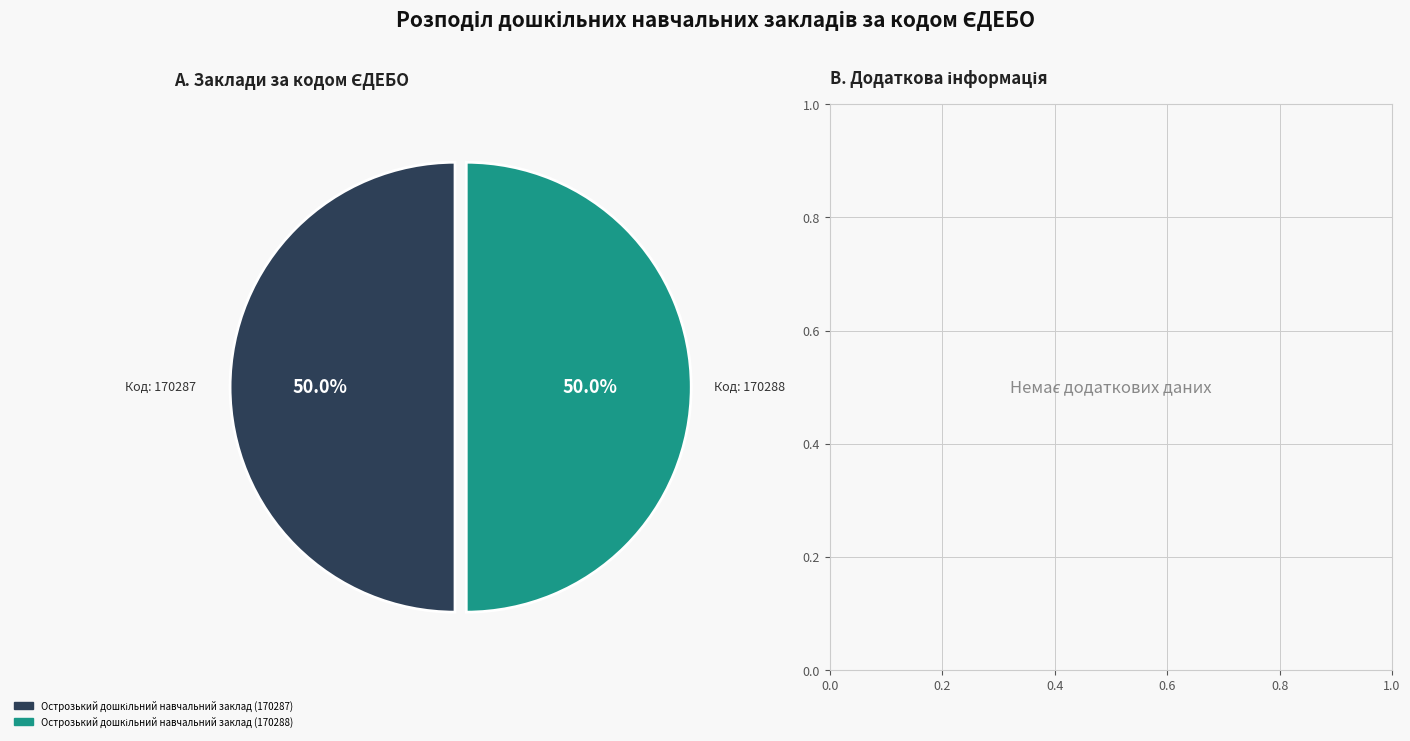

What is the ratio of the value at Острозький дошкільний навчальний заклад (170287) to the value at Острозький дошкільний навчальний заклад (170288)?

1.0